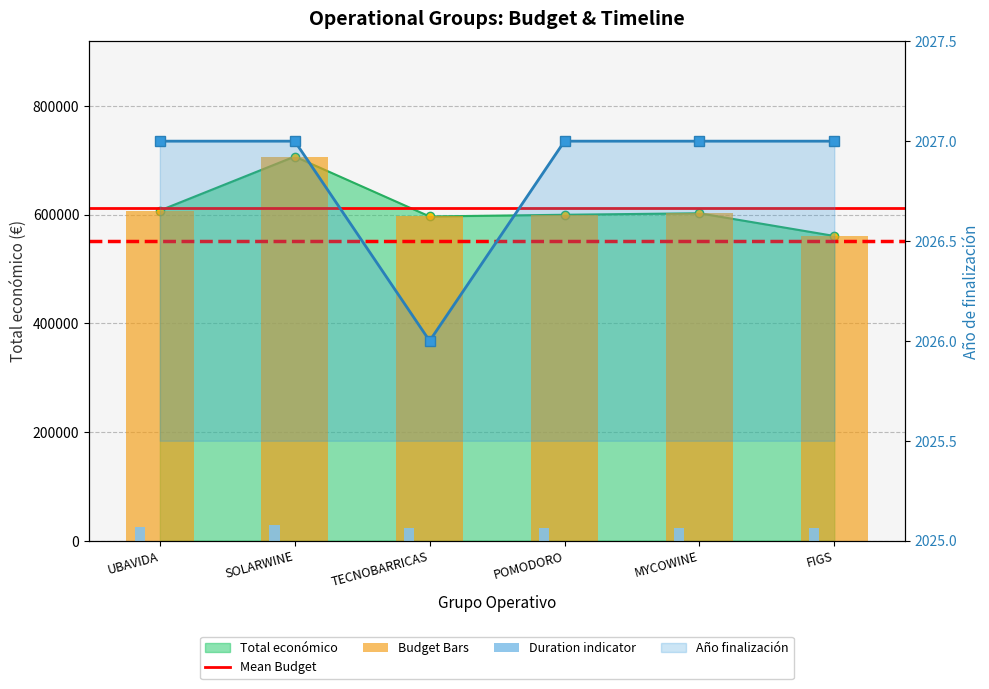

Which category has the highest value across all series?

SOLARWINE